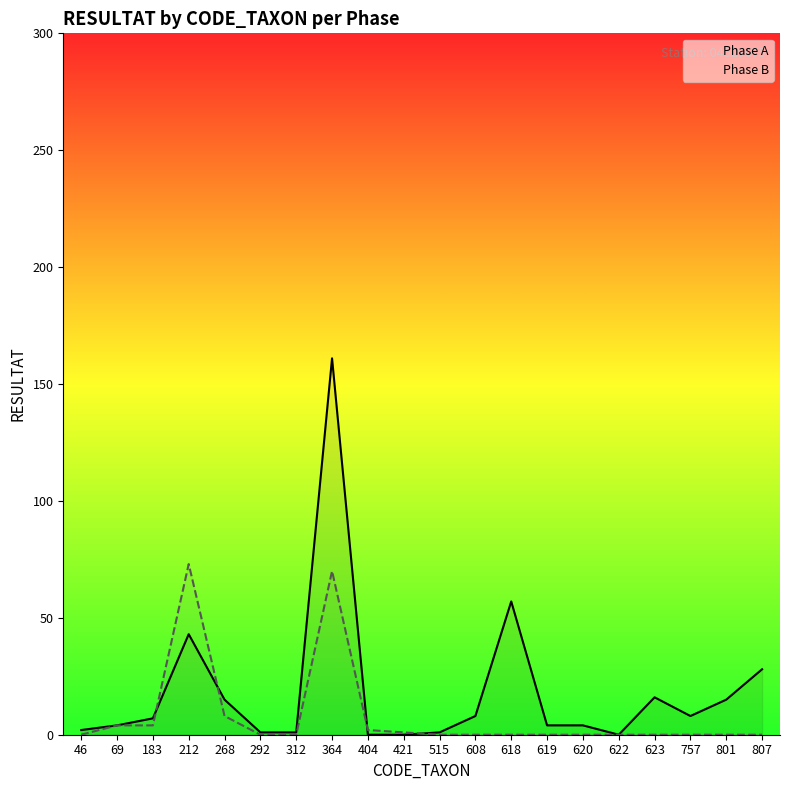

List the labels in order of Phase A value, largest first.

364, 618, 212, 807, 623, 268, 801, 608, 757, 183, 69, 619, 620, 46, 292, 312, 515, 404, 421, 622